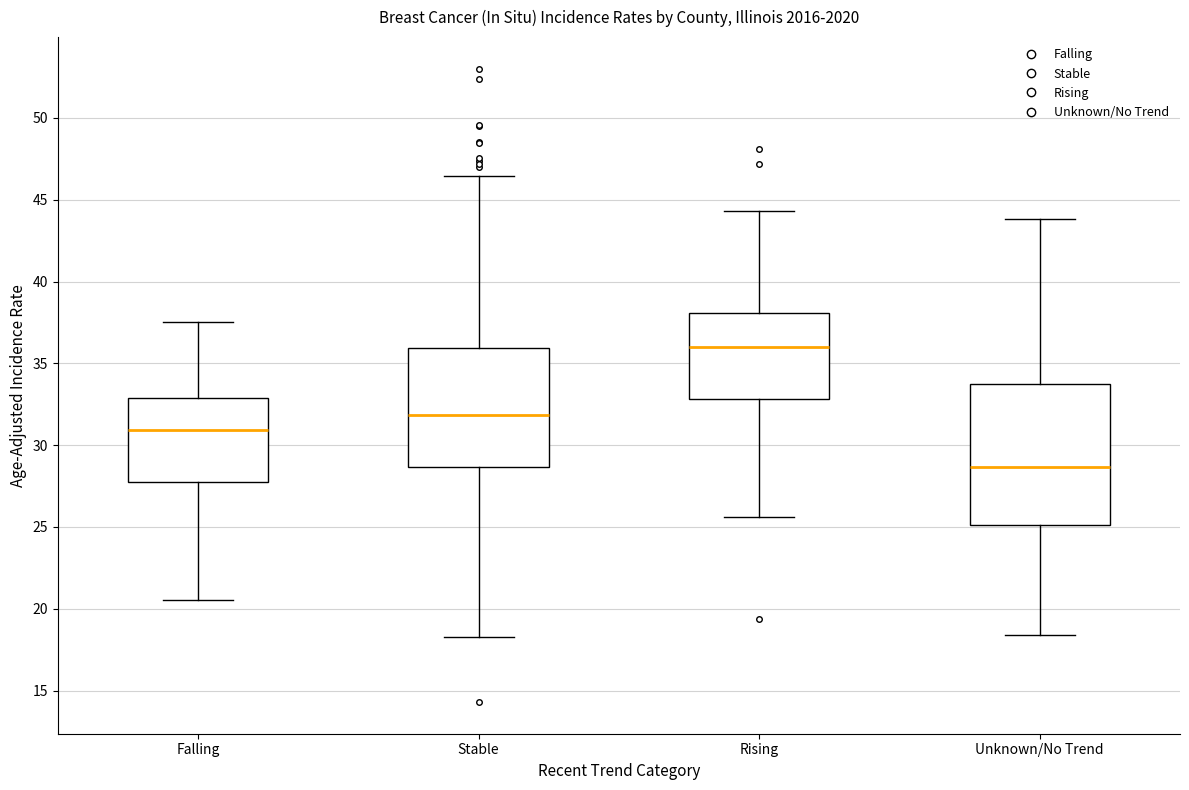

Reading left to right, read every box against the y-axis: the position of its median line, the range the box covers, and the ends of its whiskers. The values are not printed on the chart, so give them approximately, as read against the axis.

Falling: median 31.0, box 28.0 to 33.0, whiskers 20.5 to 37.5
Stable: median 32.0, box 28.5 to 36.0, whiskers 18.5 to 46.5
Rising: median 36.0, box 33.0 to 38.0, whiskers 25.5 to 44.5
Unknown/No Trend: median 28.5, box 25.0 to 33.5, whiskers 18.5 to 44.0